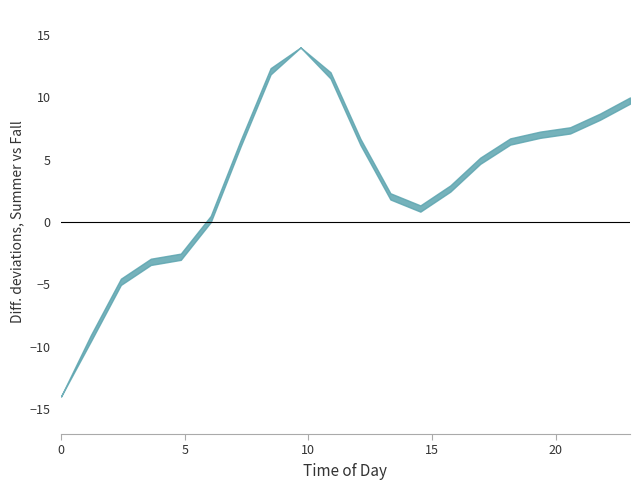

True or false: Wikipedia and Grimsley intersect in this chart.

False